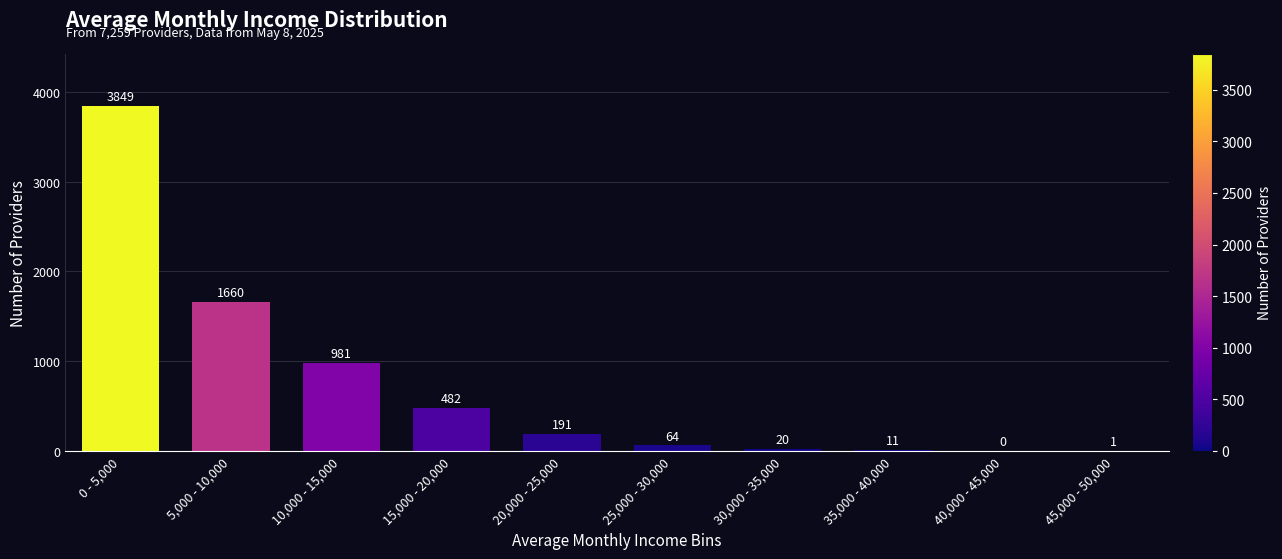

Reading left to right, what are all the values shown in this chart?

0 - 5,000=3849	5,000 - 10,000=1660	10,000 - 15,000=981	15,000 - 20,000=482	20,000 - 25,000=191	25,000 - 30,000=64	30,000 - 35,000=20	35,000 - 40,000=11	40,000 - 45,000=0	45,000 - 50,000=1